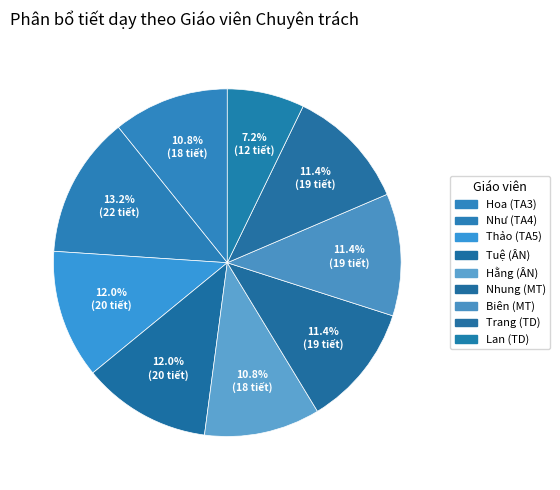

Count the number of slices in the pie.

9